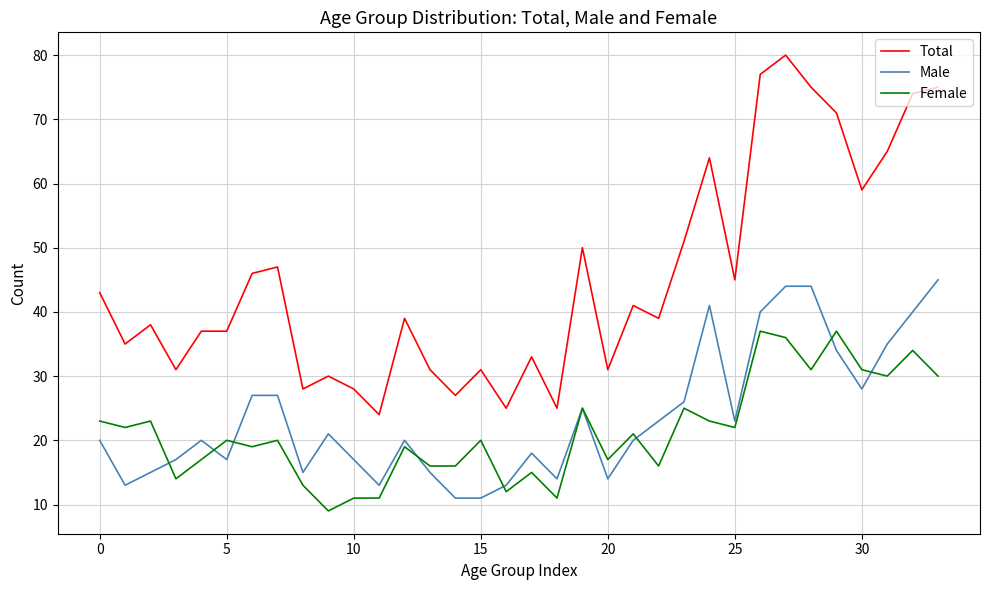

What is the maximum value shown in the chart?

80